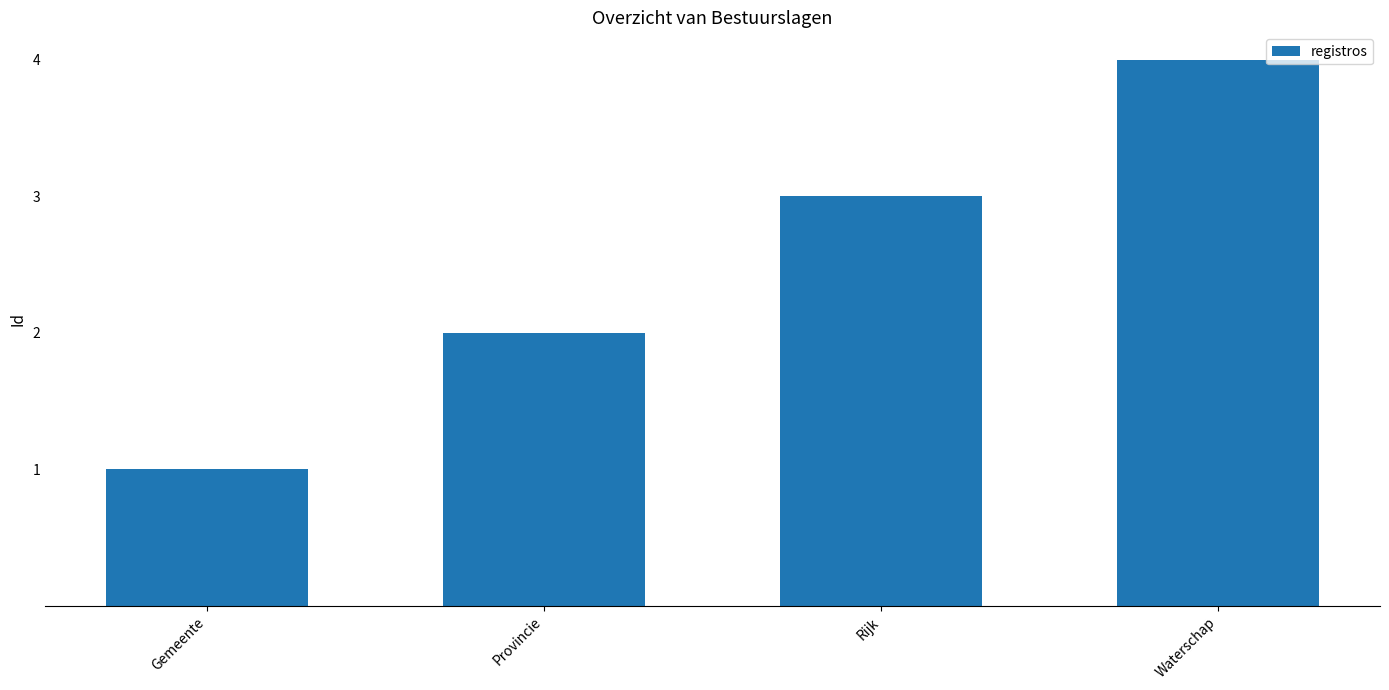

Reading left to right, transcribe all the data shown in this chart.

Gemeente=1	Provincie=2	Rijk=3	Waterschap=4